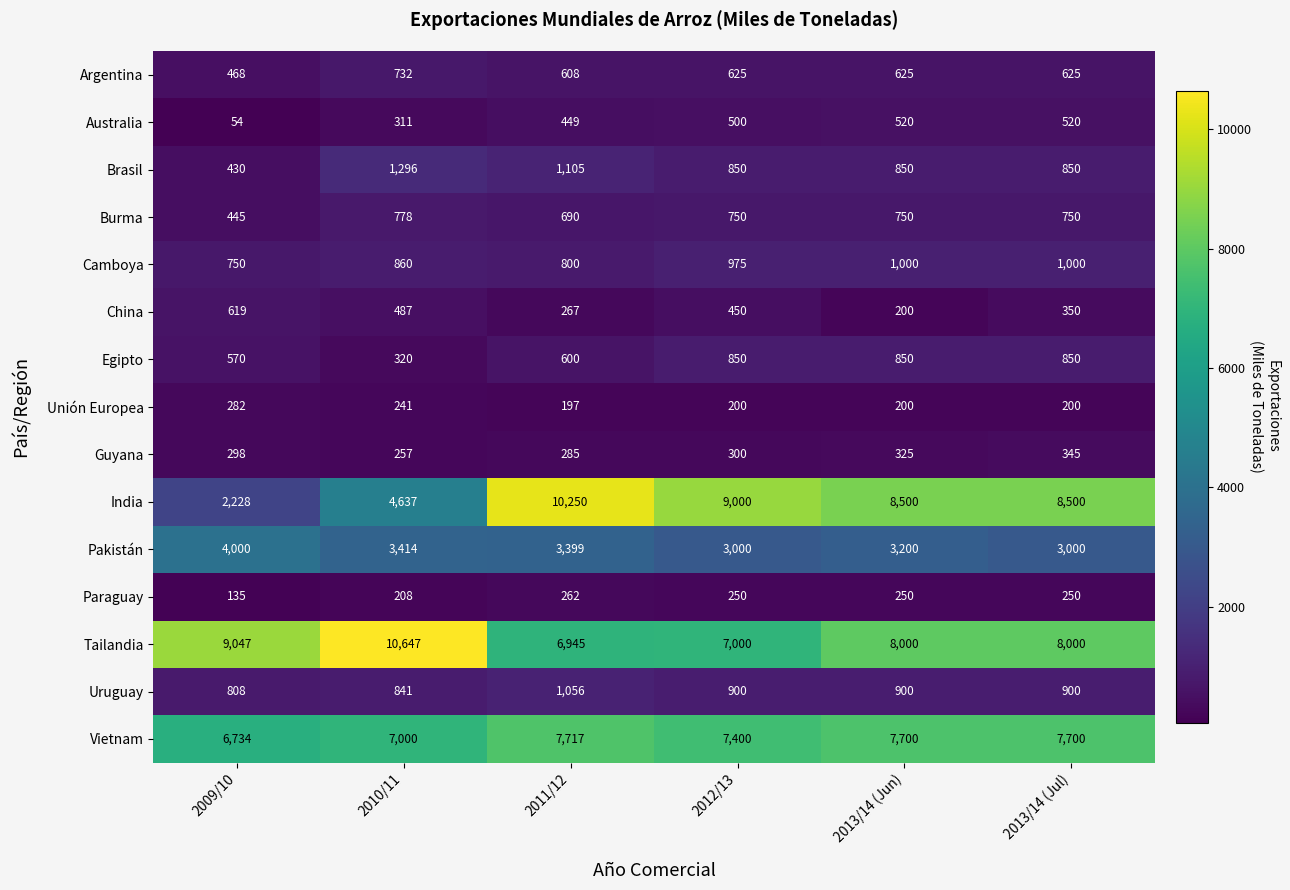

Which category has the highest value across all series?

2010/11